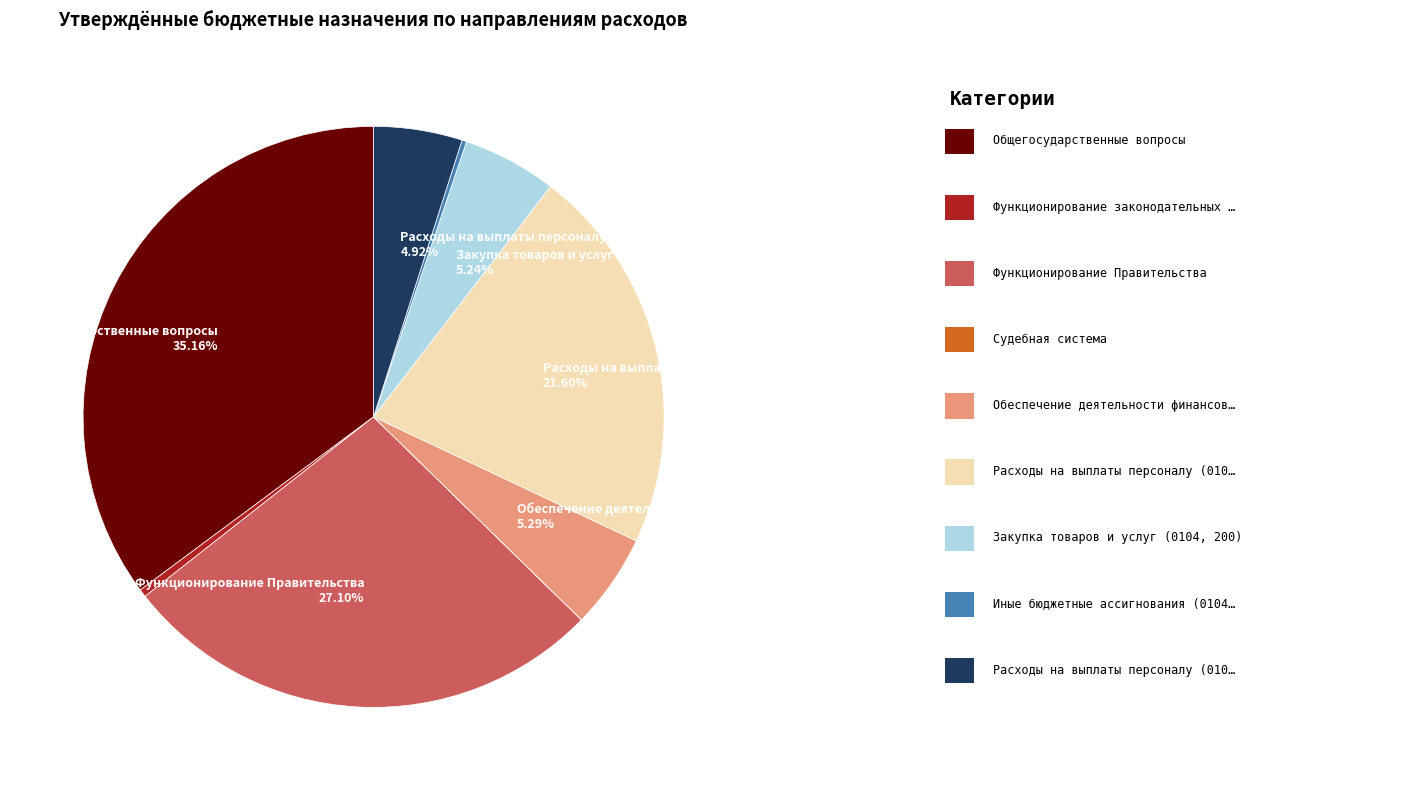

Is there any slice that represents more than half of the pie?

No